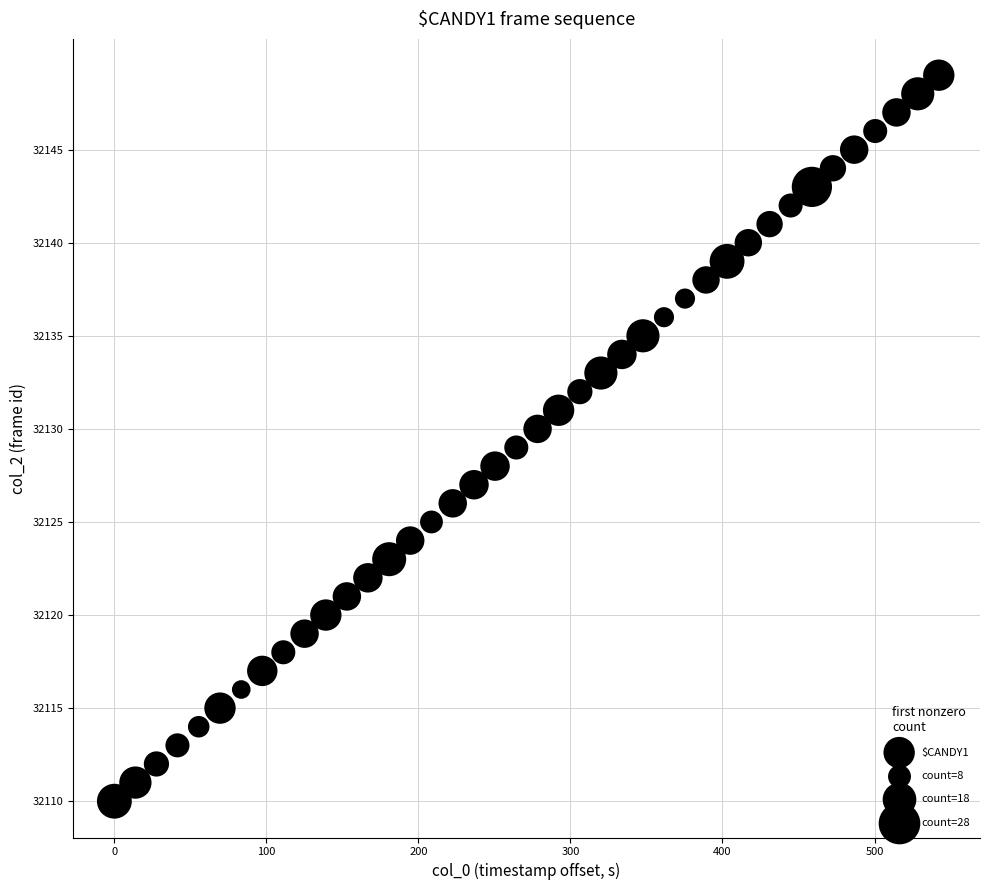

What is the range of Y values (max minus min)?

39